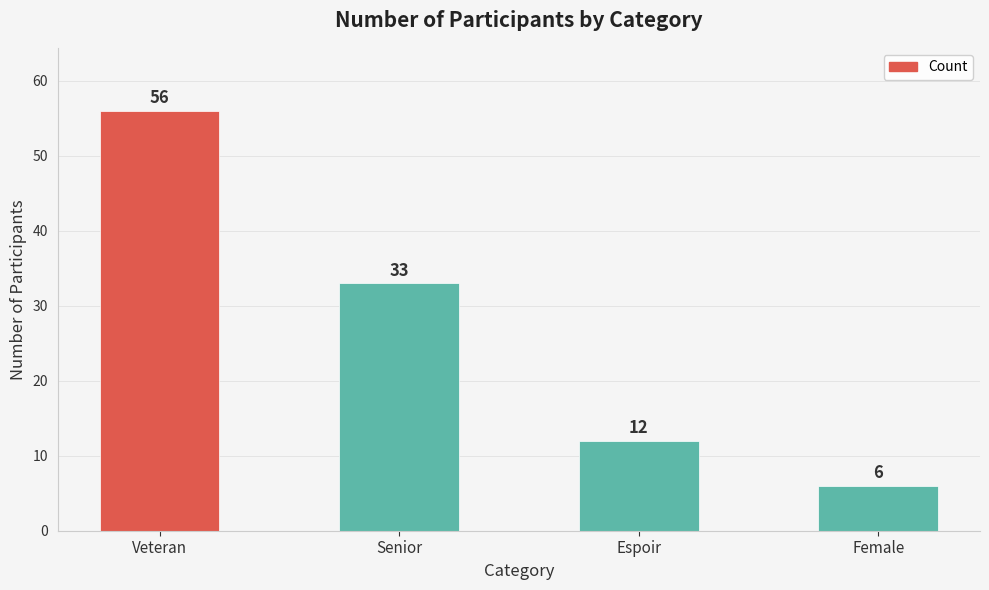

Does the chart contain stacked bars?

No